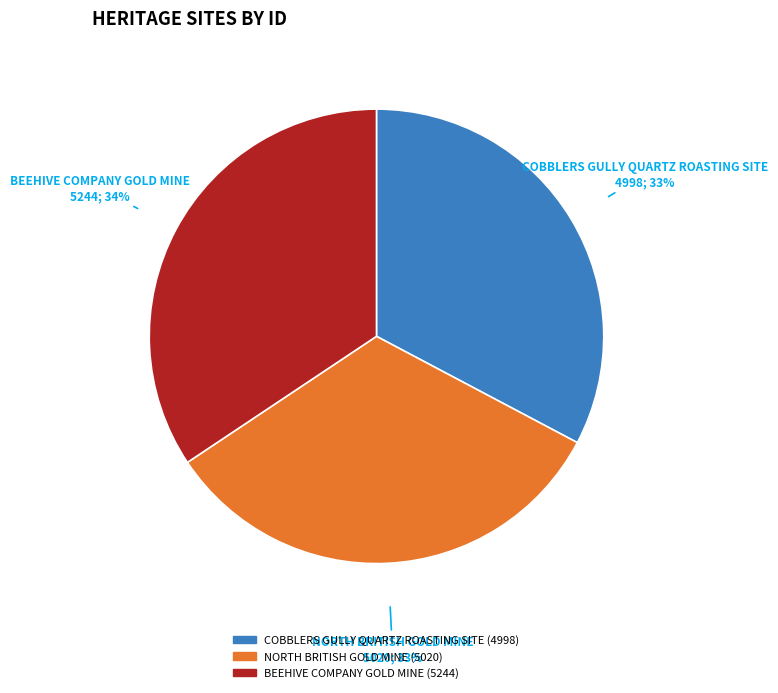

To the nearest percent, what portion does COBBLERS GULLY QUARTZ ROASTING SITE represent?

33%